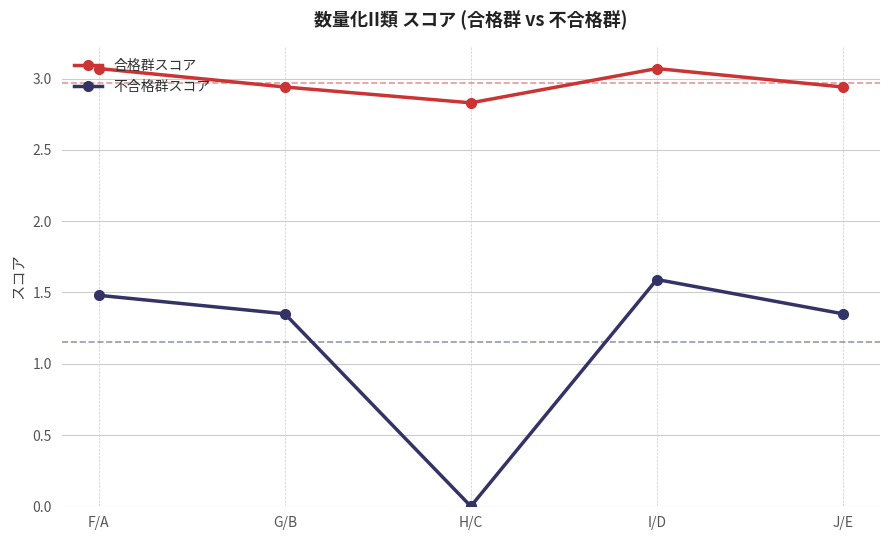

True or false: 不合格群スコア and 合格群スコア cross at least once.

False